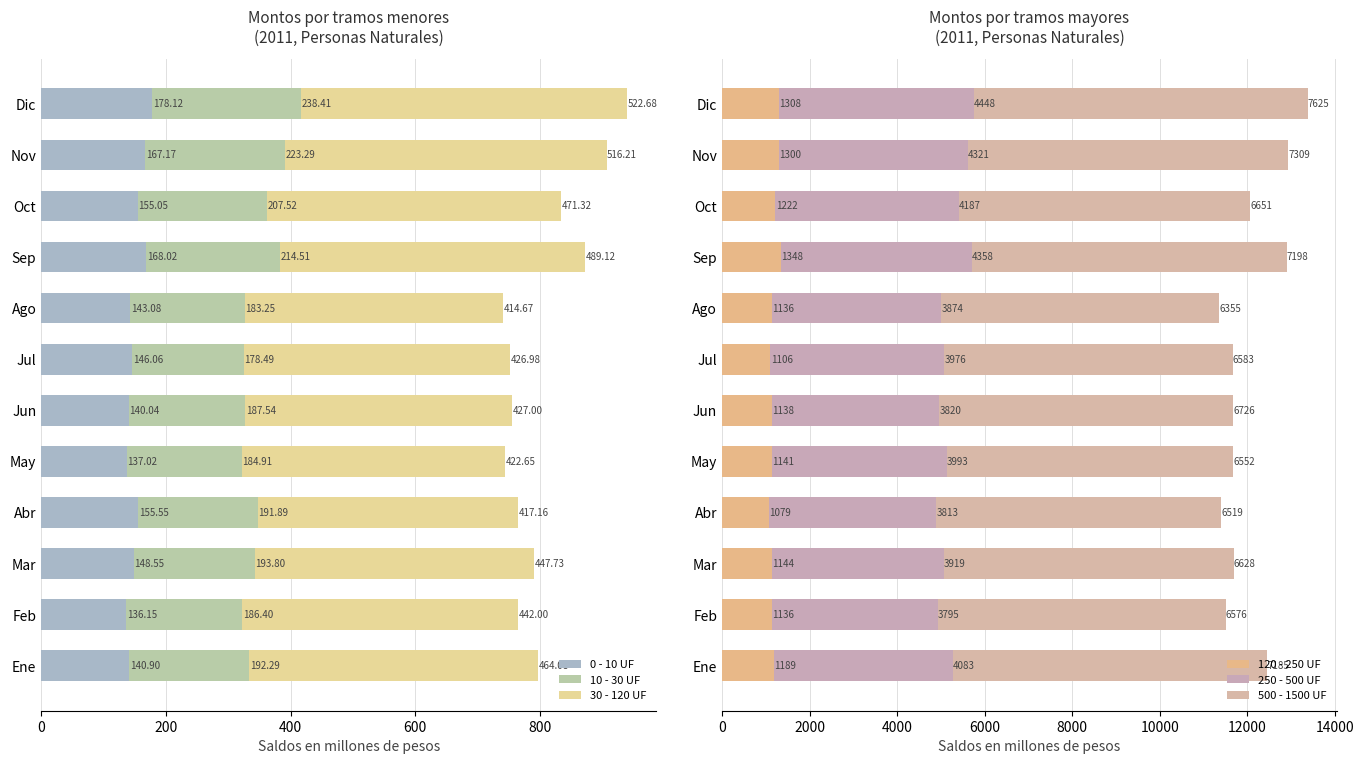

Rank the categories by 0 - 10 UF value from highest to lowest.

Dic, Sep, Nov, Abr, Oct, Mar, Jul, Ago, Ene, Jun, May, Feb